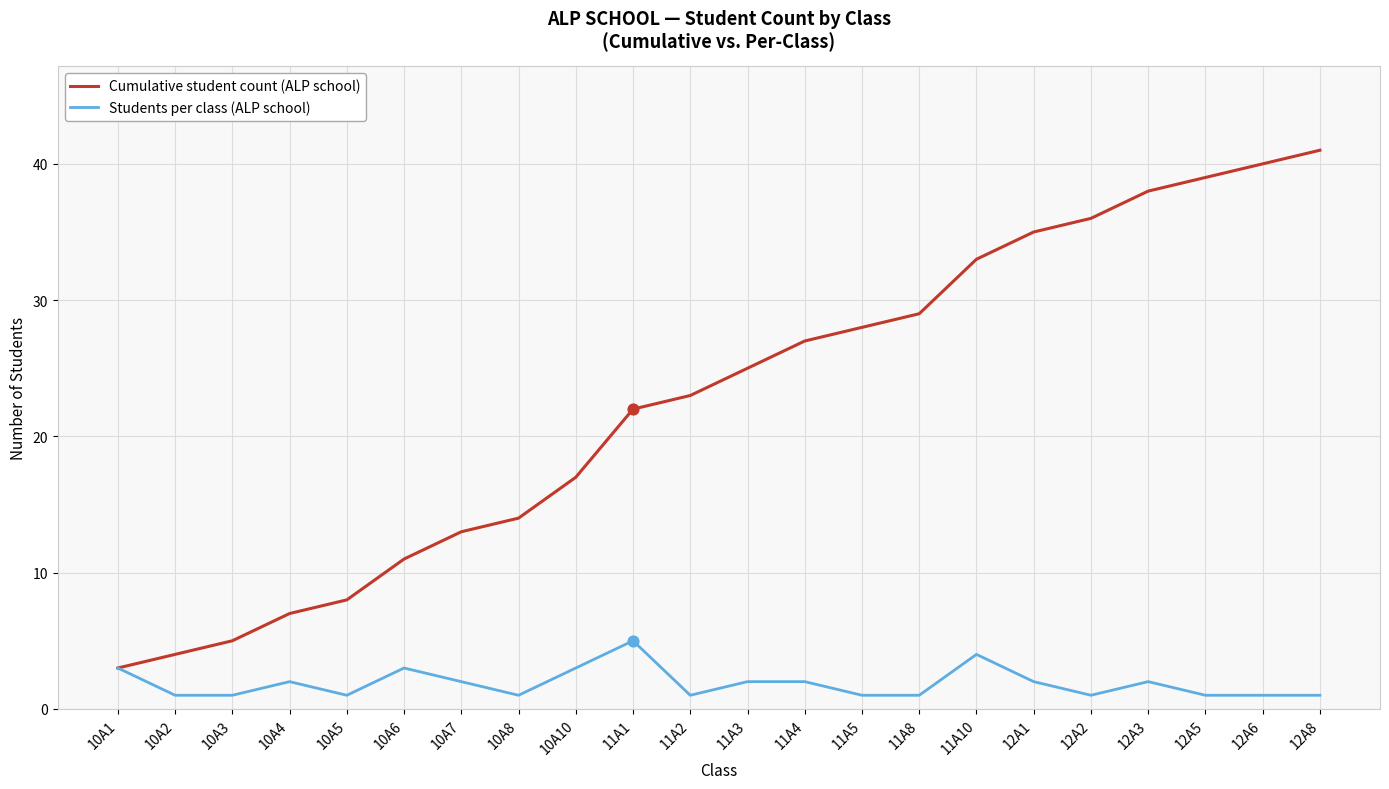

Which series changed the most between 10A1 and 12A3?

Cumulative student count (ALP school)